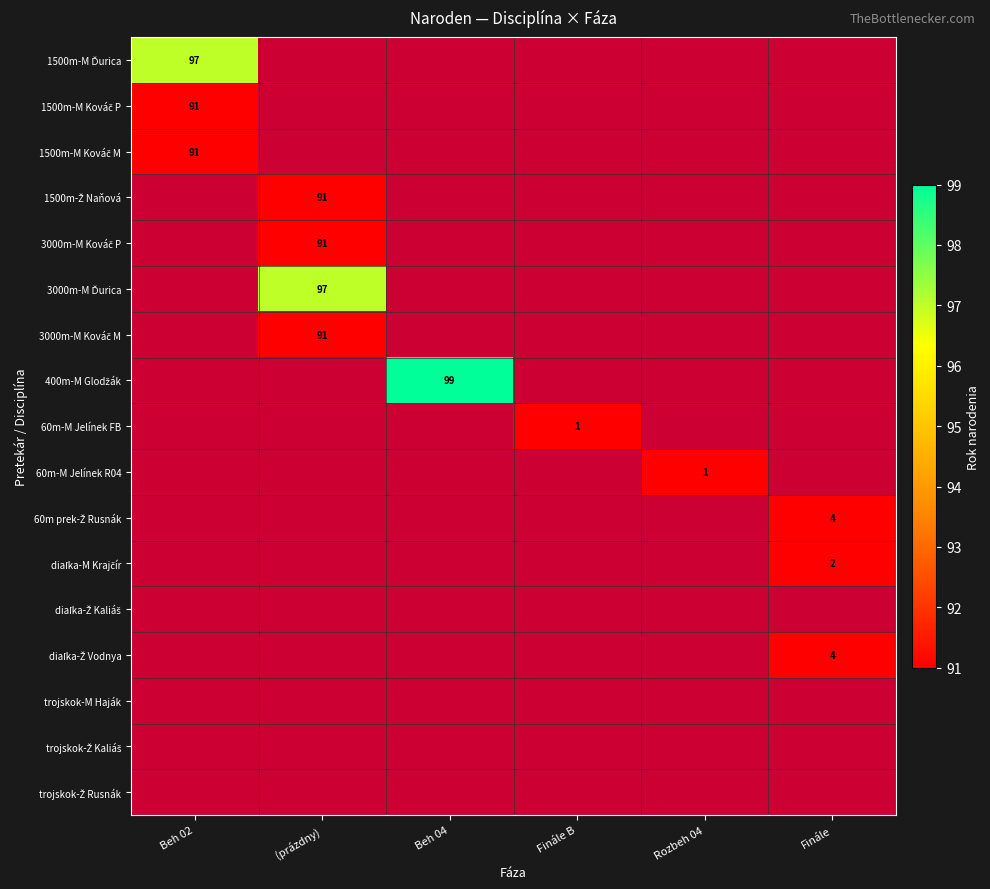

List the series in order of their peak value, lowest first.

diaľka-Ž Kaliáš, trojskok-M Haják, trojskok-Ž Kaliáš, trojskok-Ž Rusnák, 60m-M Jelínek FB, 60m-M Jelínek R04, diaľka-M Krajčír, 60m prek-Ž Rusnák, diaľka-Ž Vodnya, 1500m-M Kováč P, 1500m-M Kováč M, 1500m-Ž Naňová, 3000m-M Kováč P, 3000m-M Kováč M, 1500m-M Ďurica, 3000m-M Ďurica, 400m-M Glodžák